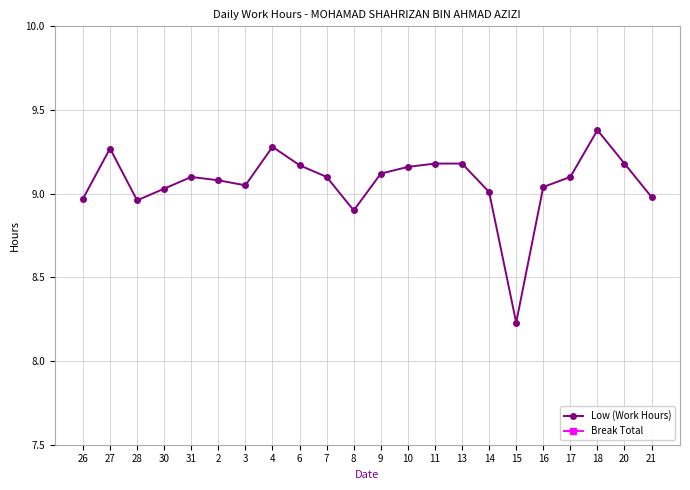

What are all the series names shown in the legend?

Low (Work Hours), Break Total